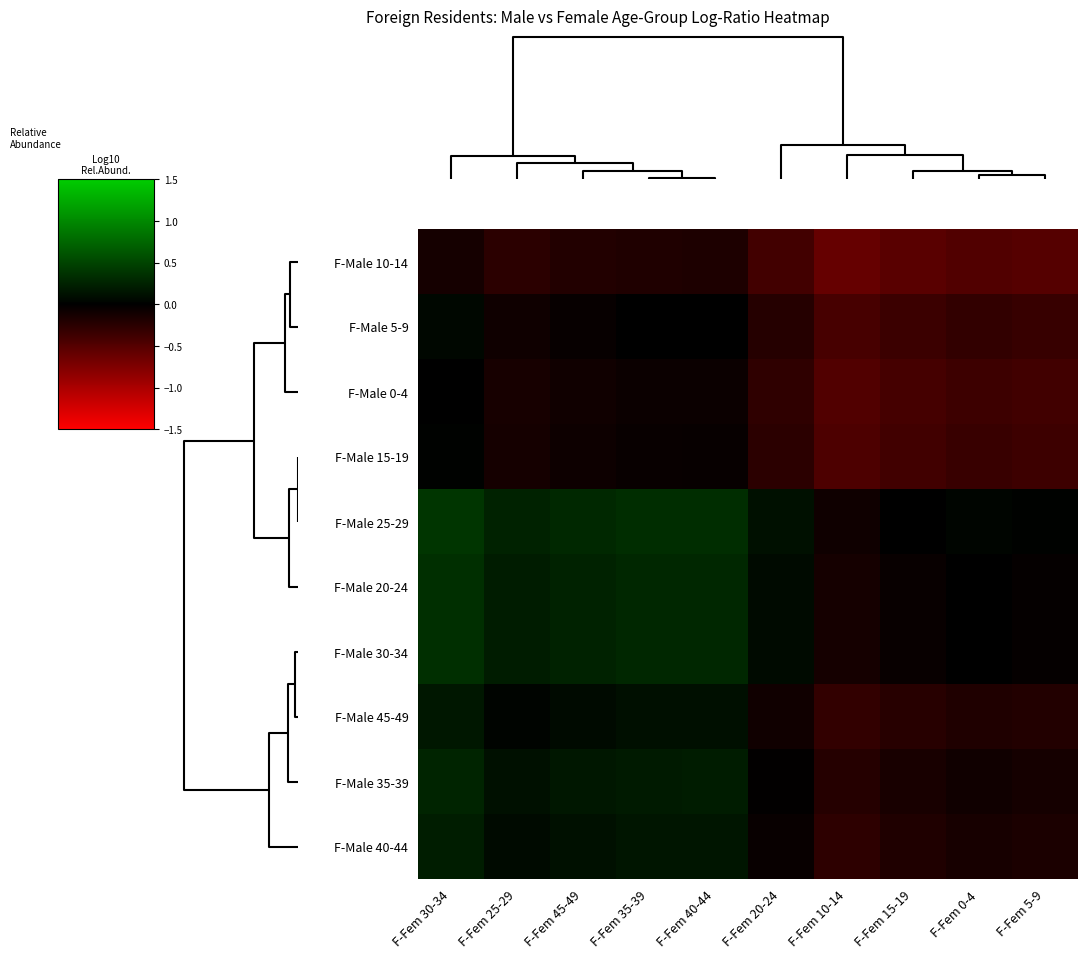

At F-Fem 0-4, list the series in order from largest to smallest.

F-Male 25-29, F-Male 20-24, F-Male 30-34, F-Male 35-39, F-Male 40-44, F-Male 45-49, F-Male 5-9, F-Male 15-19, F-Male 0-4, F-Male 10-14